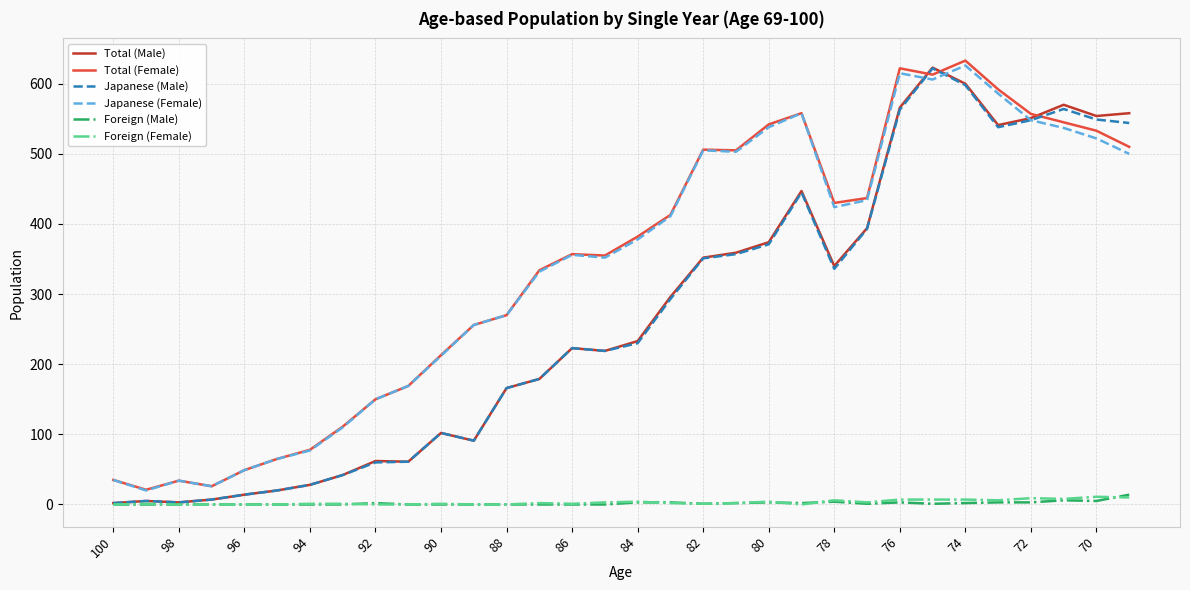

What is the lowest value of the Total (Female) series?

21